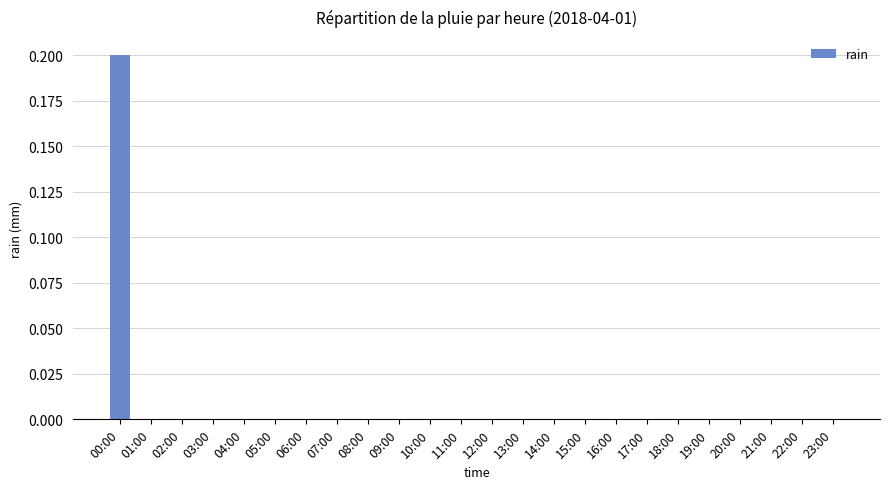

True or false: the data shows 0.0 at 09:00.

True